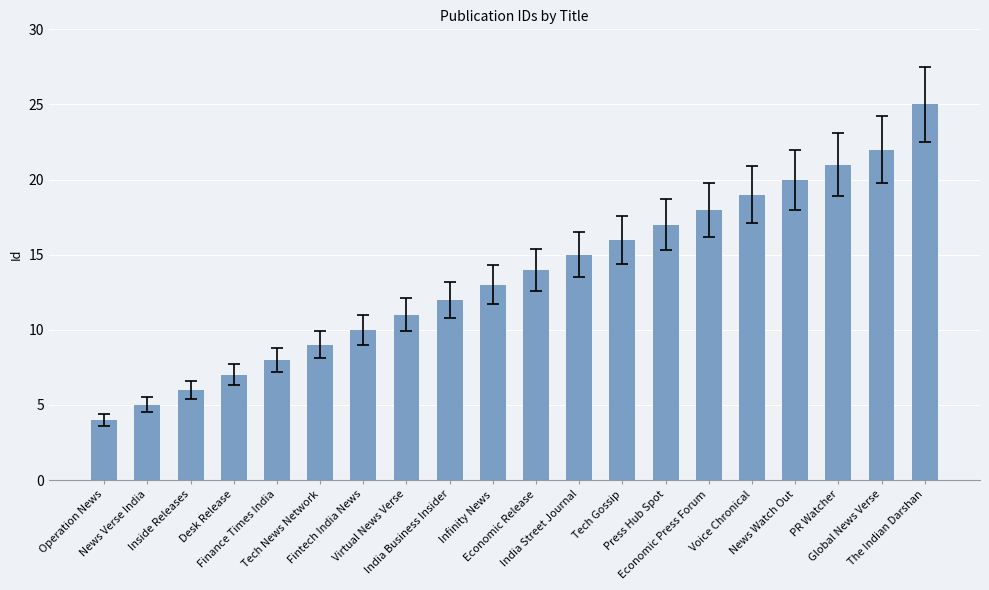

What is the change in value from Desk Release to Voice Chronical?

+12